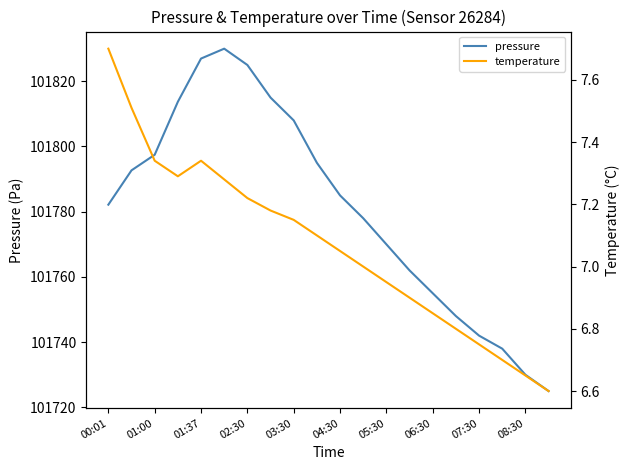

The value of pressure at 04:30 is 101785.0. True or false?

True